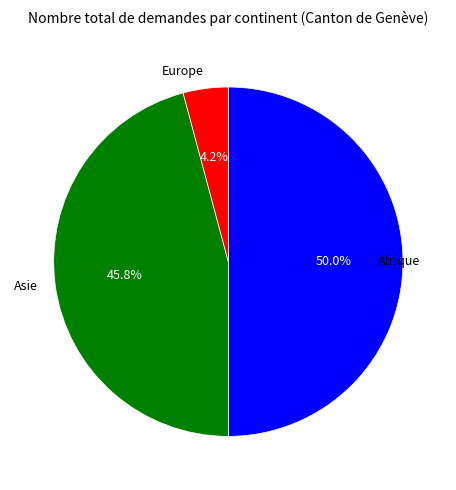

Is Europe the majority of the pie?

No